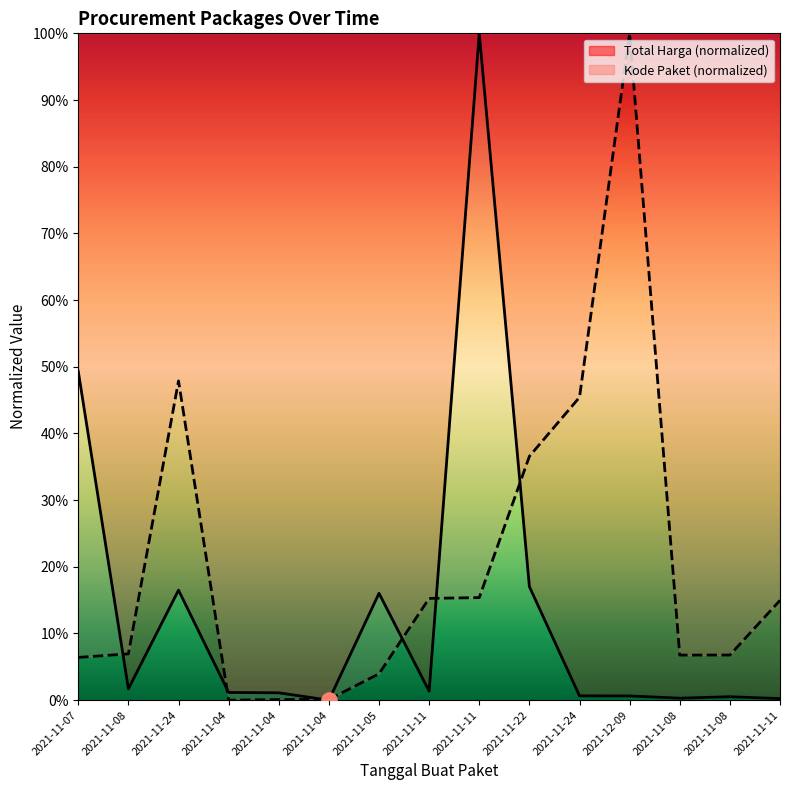

Is the value of Total Harga at 2021-11-08 greater than the value of Kode Paket at 2021-11-22?

No